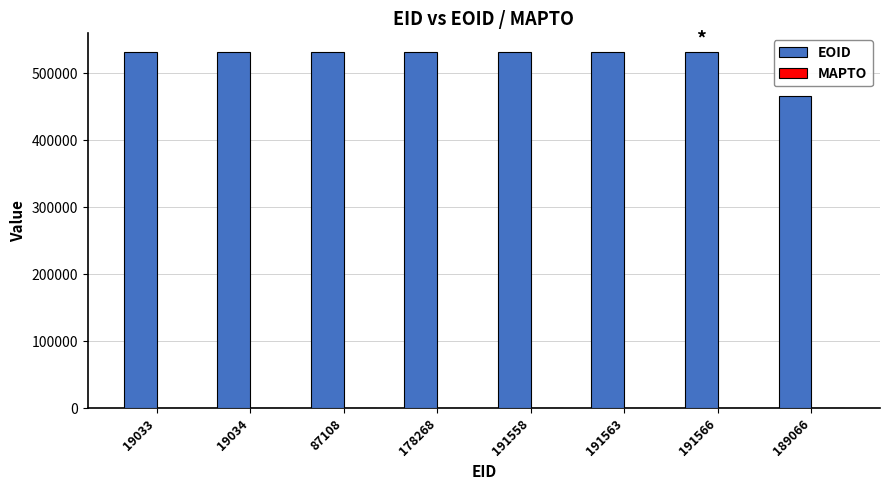

The value at 19033 is 876171. True or false?

False